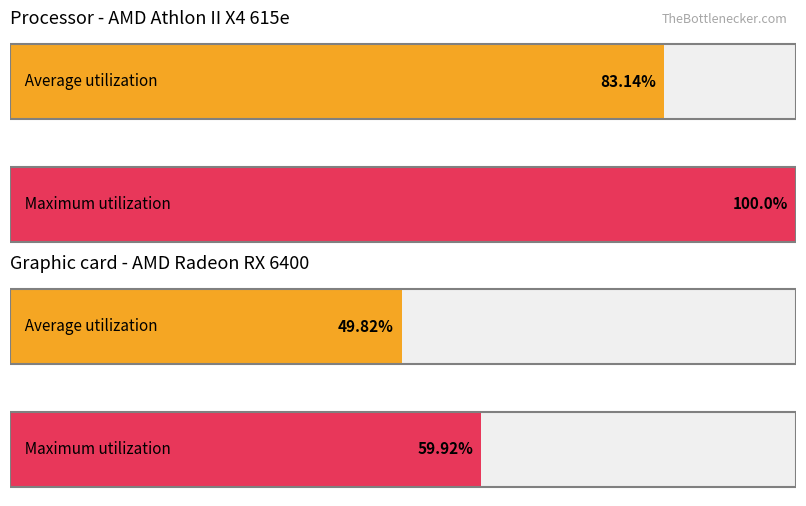

The Maximum utilization series shows 33.6 at обл. Ловеч. True or false?

False